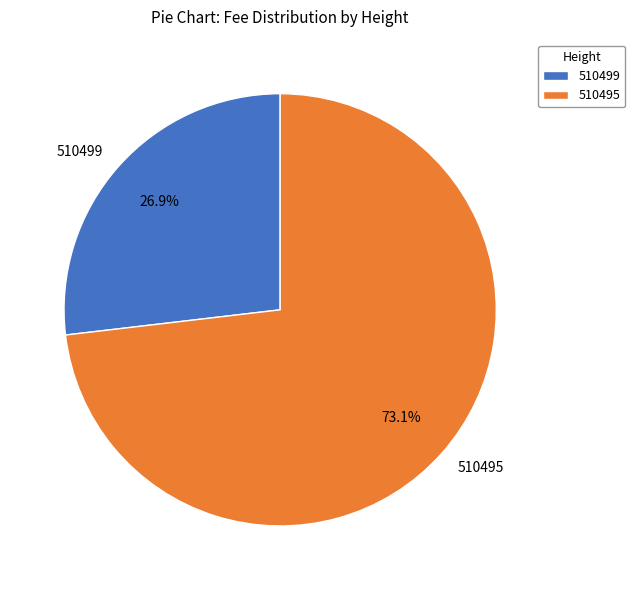

To the nearest percent, what percentage of the pie is 510495?

73%